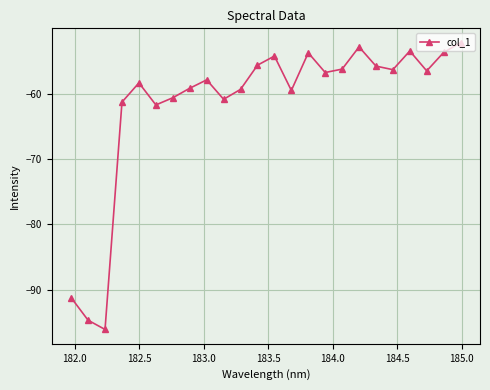

What is the minimum value shown in the chart?

-96.1